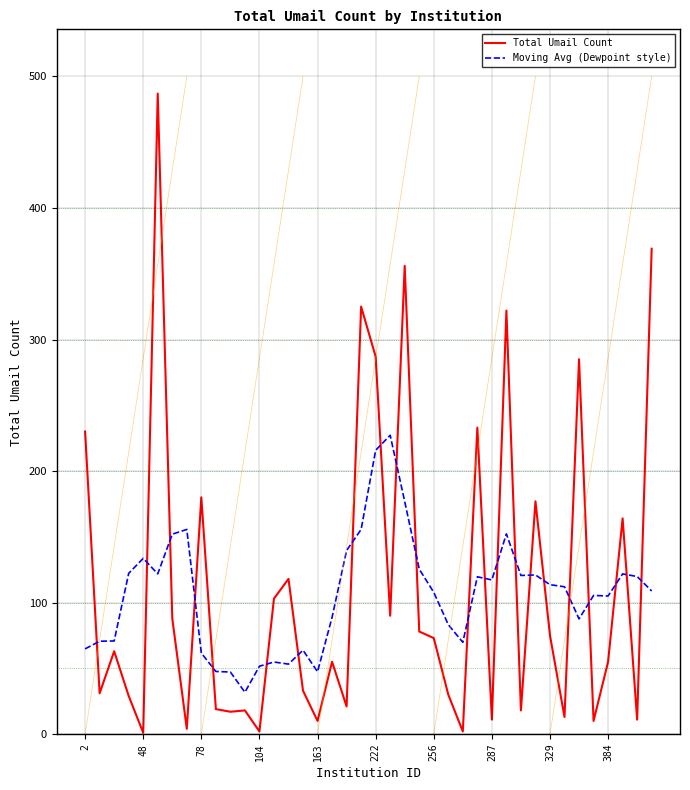

What is the maximum value for Total Umail Count?

487.0